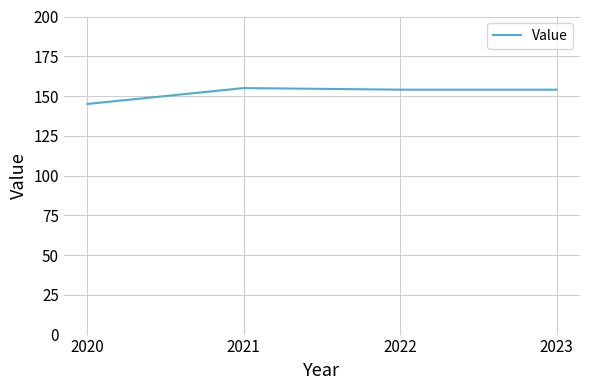

Which label corresponds to the smallest value in the chart?

2020